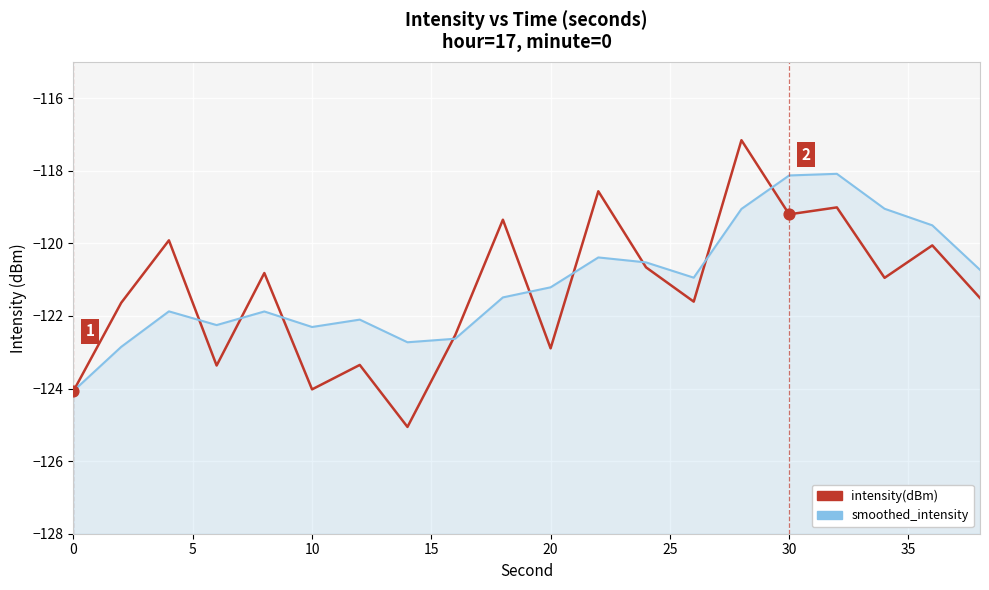

Which series has the largest Y range (max minus min)?

intensity(dBm)